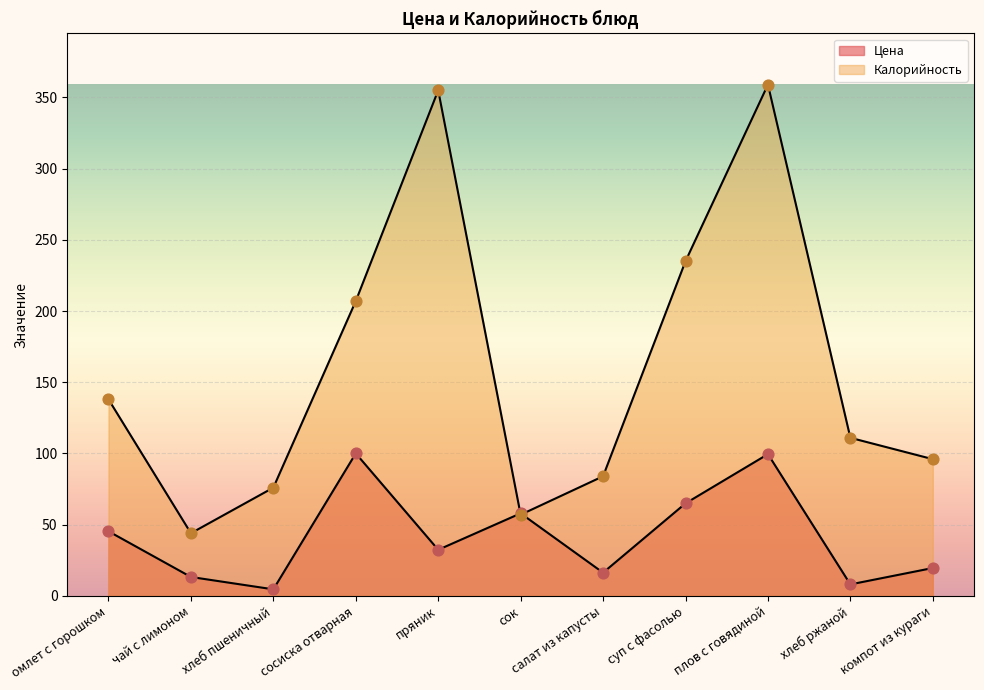

Which series has the widest spread of Y values?

Калорийность